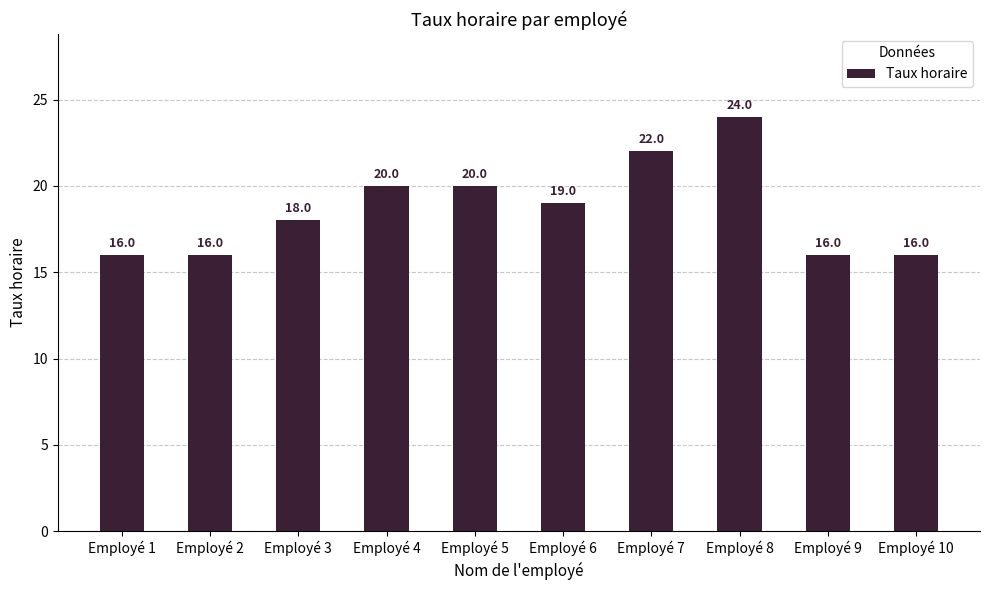

Reading right to left, list all the values displayed in this chart.

16	16	24	22	19	20	20	18	16	16